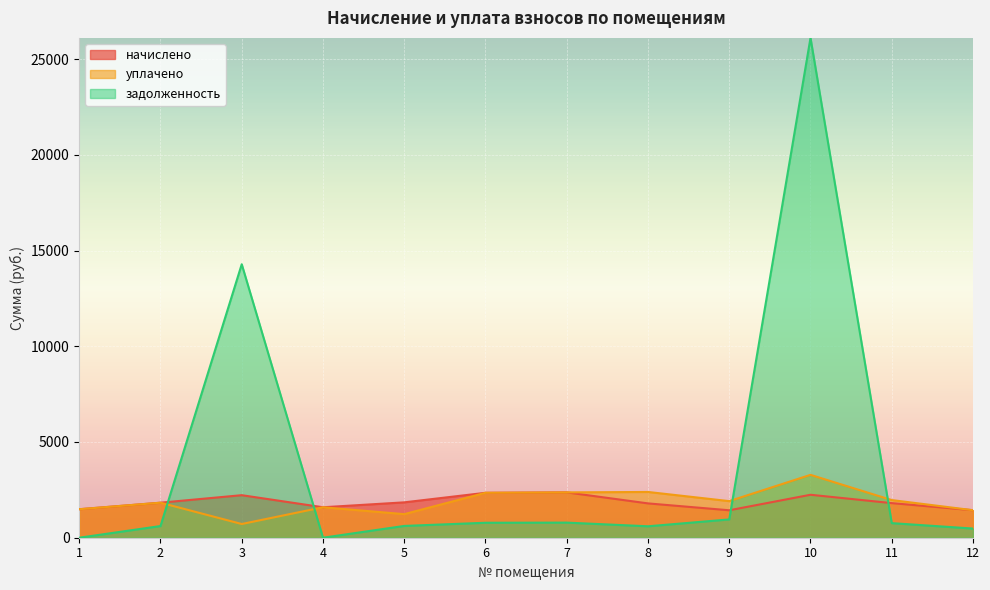

What is the sum of the начислено values at 10 and 12?

3680.6